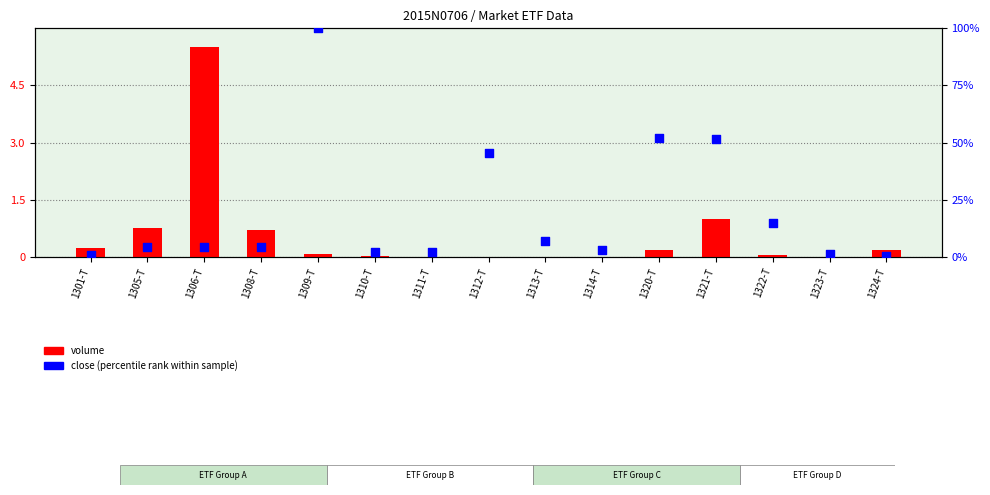

Which series contains the highest Y value?

close (percentile rank)